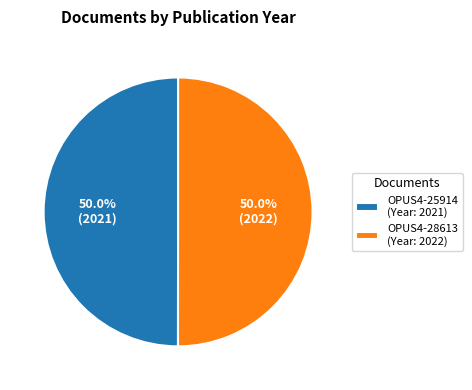

What is the ratio of the value at OPUS4-28613 (Year: 2022) to the value at OPUS4-25914 (Year: 2021)?

1.0